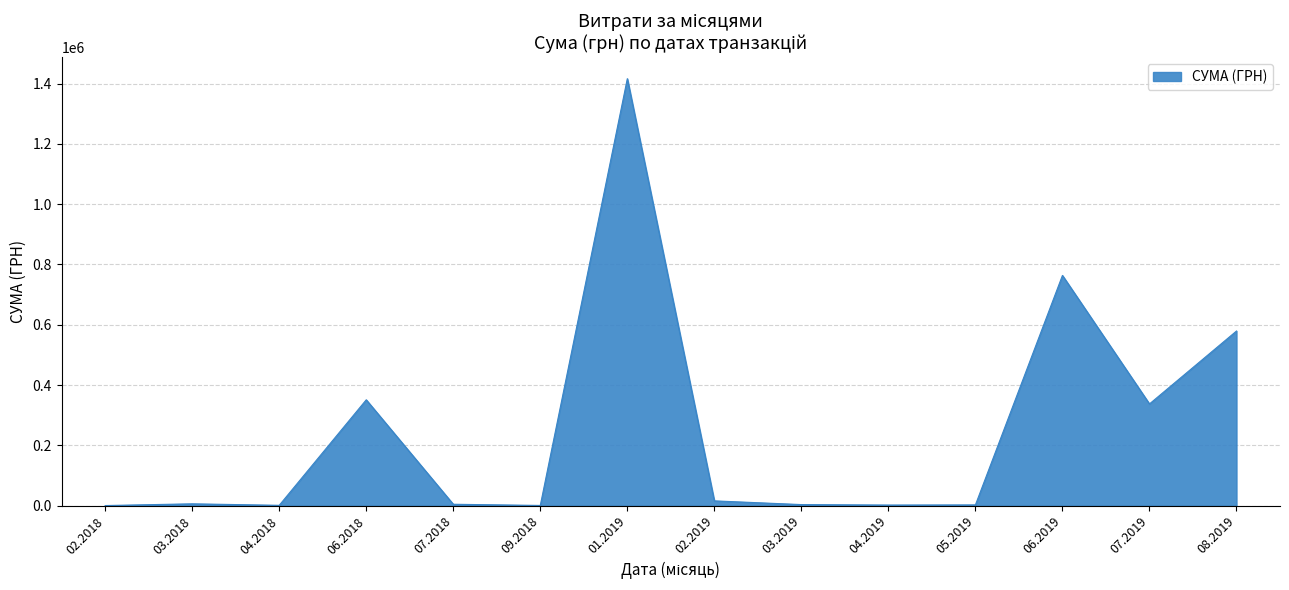

What is the greatest value displayed?

1416439.6